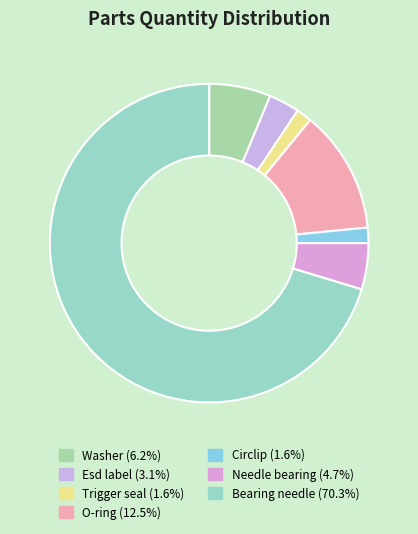

To the nearest percent, what percentage of the pie is Needle bearing?

5%